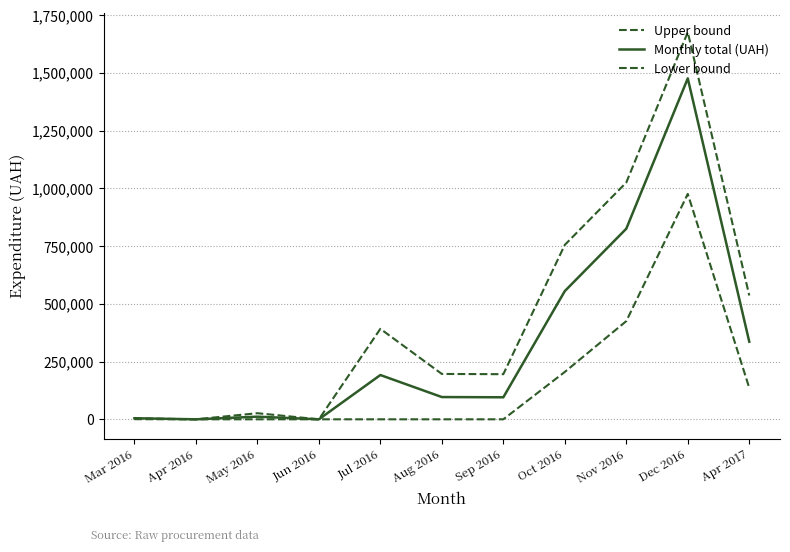

Is it true that Lower bound equals 1390578.1 at Dec 2016?

False